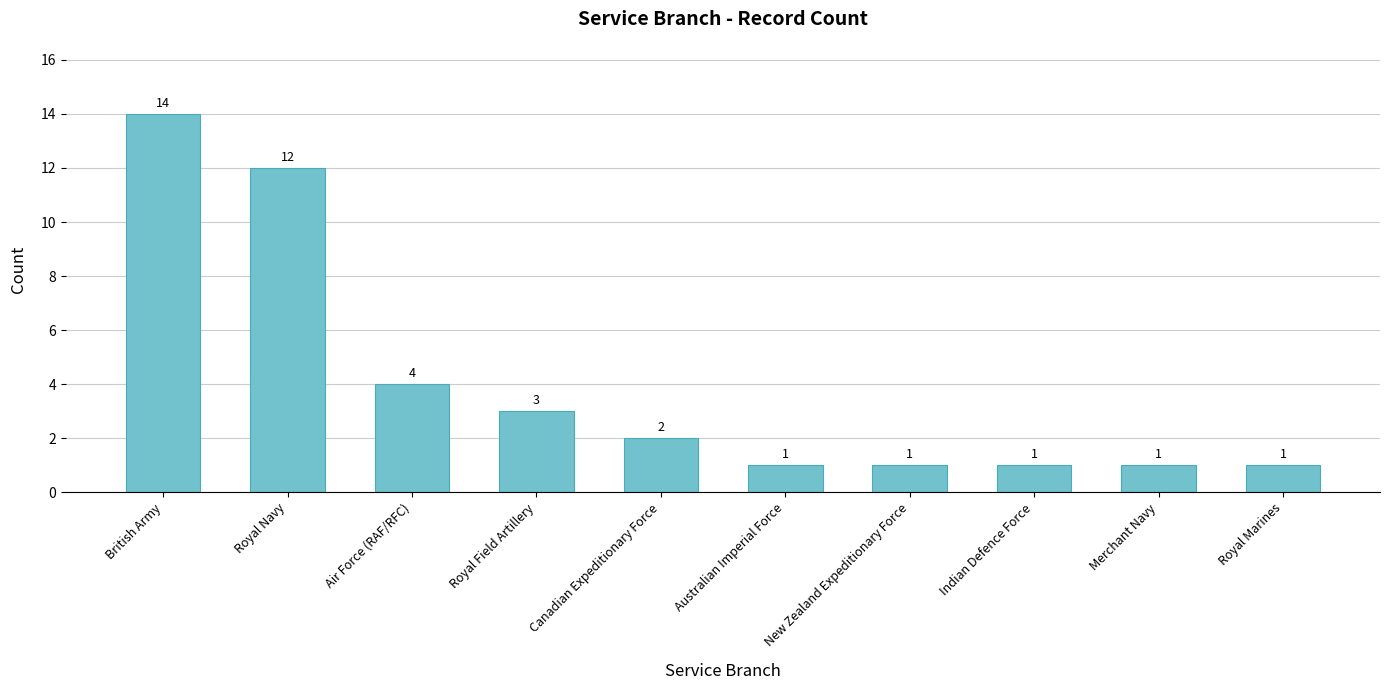

What is the sum of the values at Air Force (RAF/RFC) and Merchant Navy?

5